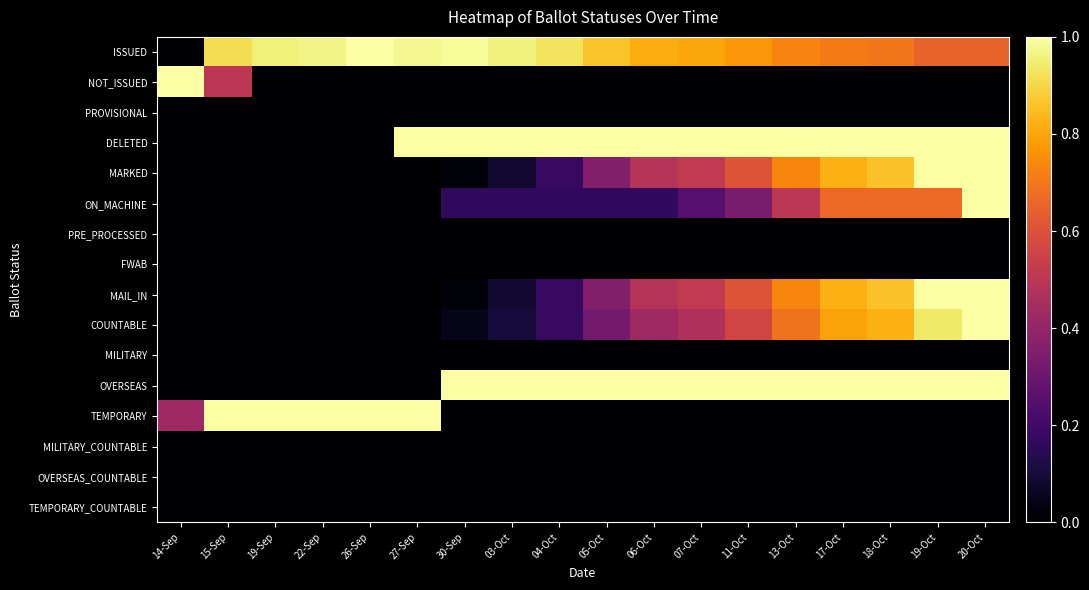

Which series changed the most between 14-Sep and 06-Oct?

NOT_ISSUED